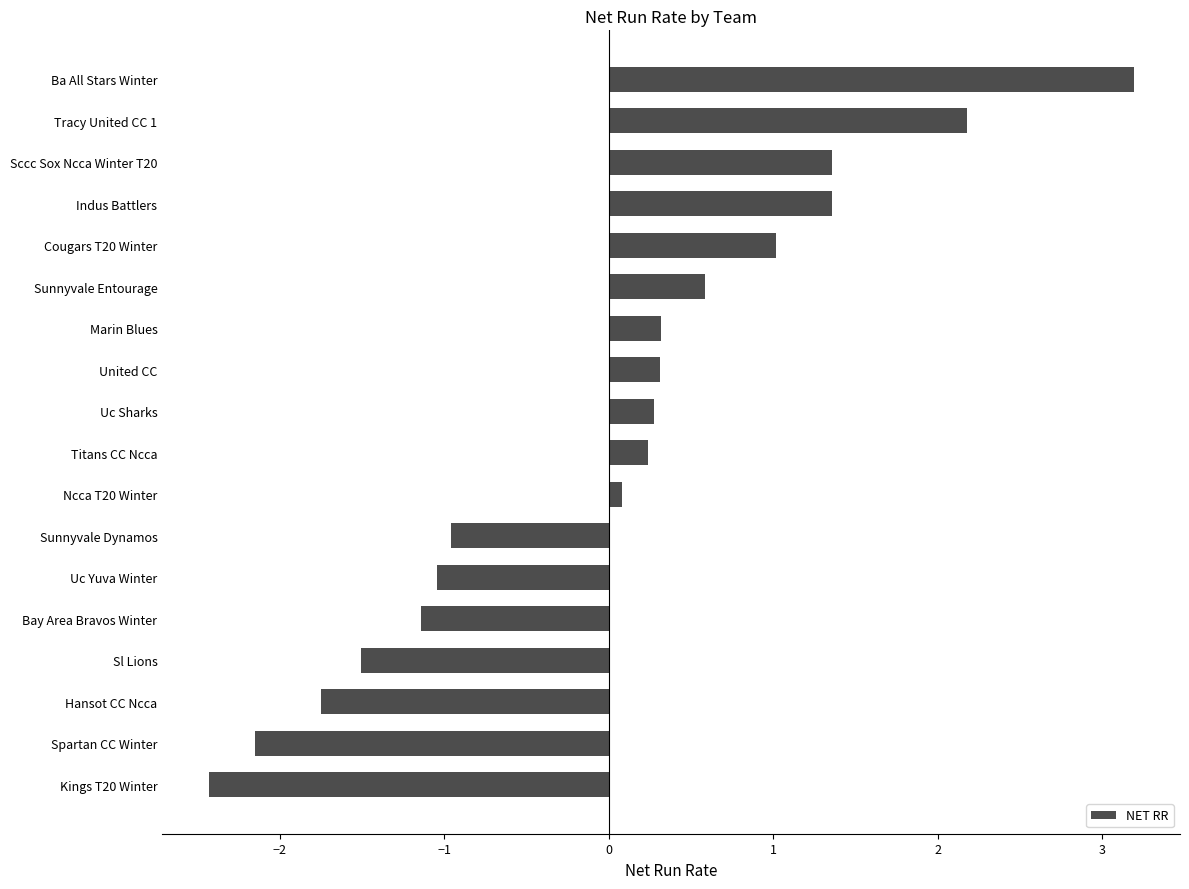

Are the bars horizontal?

Yes